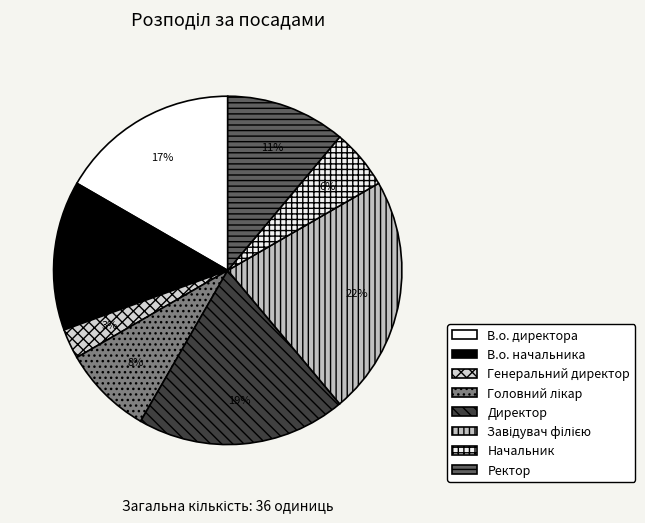

How many slices are in this pie chart?

8